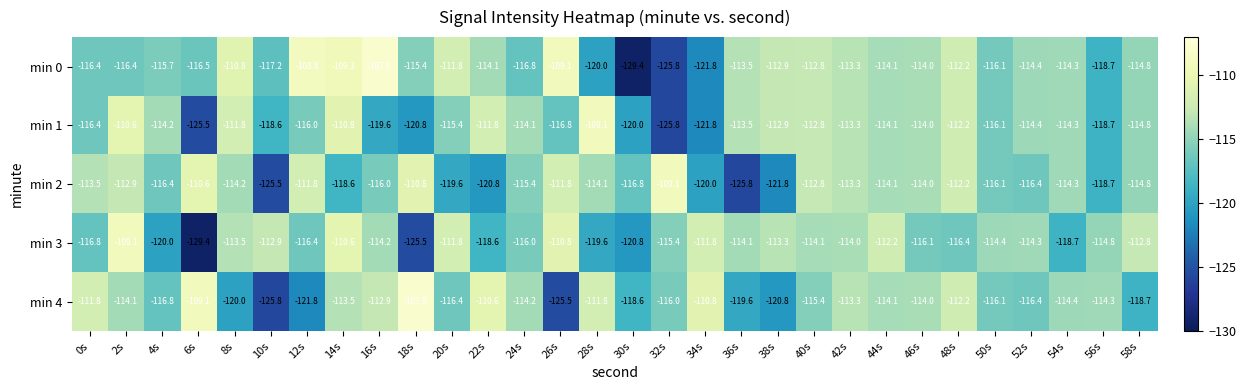

Where is min 3 nearest to the value -119?

54s